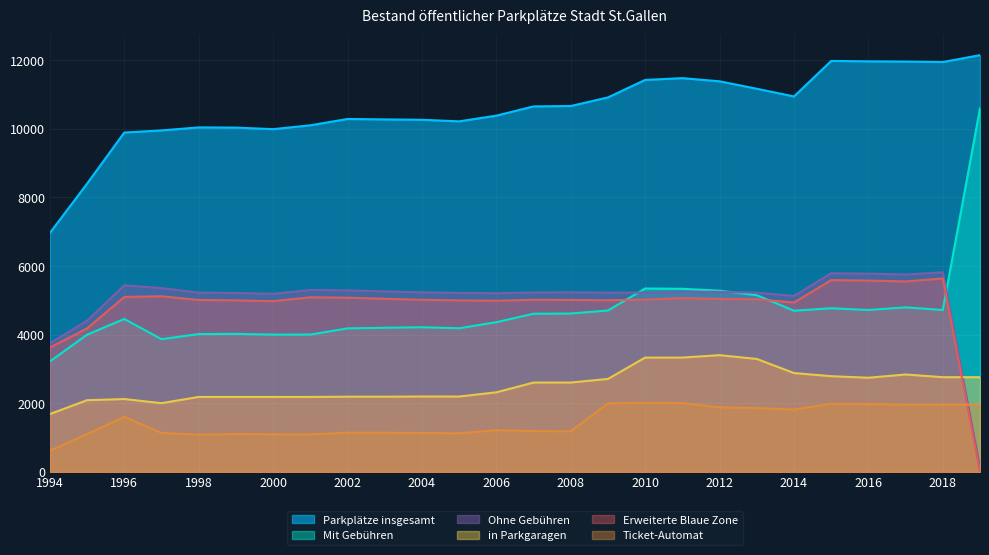

Reading left to right, transcribe all the data shown in this chart.

Parkplätze insgesamt: 1994=6965	1995=8403	1996=9893	1997=9955	1998=10043	1999=10037	2000=9992	2001=10104	2002=10288	2003=10276	2004=10265	2005=10219	2006=10385	2007=10655	2008=10666	2009=10917	2010=11427	2011=11479	2012=11387	2013=11170	2014=10945	2015=11981	2016=11969	2017=11962	2018=11949	2019=12150
Mit Gebühren: 1994=3218	1995=3998	1996=4456	1997=3868	1998=4016	1999=4021	2000=4000	2001=4002	2002=4182	2003=4200	2004=4215	2005=4186	2006=4362	2007=4609	2008=4615	2009=4703	2010=5345	2011=5337	2012=5281	2013=5150	2014=4697	2015=4769	2016=4718	2017=4795	2018=4718	2019=10597
Ohne Gebühren: 1994=3747	1995=4405	1996=5437	1997=5358	1998=5226	1999=5215	2000=5191	2001=5301	2002=5290	2003=5260	2004=5234	2005=5217	2006=5207	2007=5230	2008=5235	2009=5225	2010=5227	2011=5251	2012=5244	2013=5224	2014=5130	2015=5790	2016=5779	2017=5753	2018=5818	2019=140
in Parkgaragen: 1994=1684	1995=2088	1996=2122	1997=2002	1998=2183	1999=2183	2000=2183	2001=2183	2002=2190	2003=2190	2004=2196	2005=2195	2006=2318	2007=2603	2008=2603	2009=2708	2010=3331	2011=3331	2012=3401	2013=3291	2014=2880	2015=2788	2016=2743	2017=2838	2018=2759	2019=2759
Erweiterte Blaue Zone: 1994=3624	1995=4181	1996=5098	1997=5120	1998=5011	1999=5000	2000=4976	2001=5089	2002=5078	2003=5045	2004=5017	2005=4999	2006=4989	2007=5016	2008=5012	2009=5003	2010=5020	2011=5066	2012=5042	2013=5030	2014=4938	2015=5590	2016=5577	2017=5551	2018=5638	2019=0
Ticket-Automat: 1994=615	1995=1100	1996=1602	1997=1135	1998=1082	1999=1101	2000=1094	2001=1091	2002=1141	2003=1139	2004=1132	2005=1123	2006=1214	2007=1187	2008=1182	2009=1995	2010=2014	2011=2006	2012=1880	2013=1859	2014=1817	2015=1981	2016=1975	2017=1957	2018=1959	2019=1959